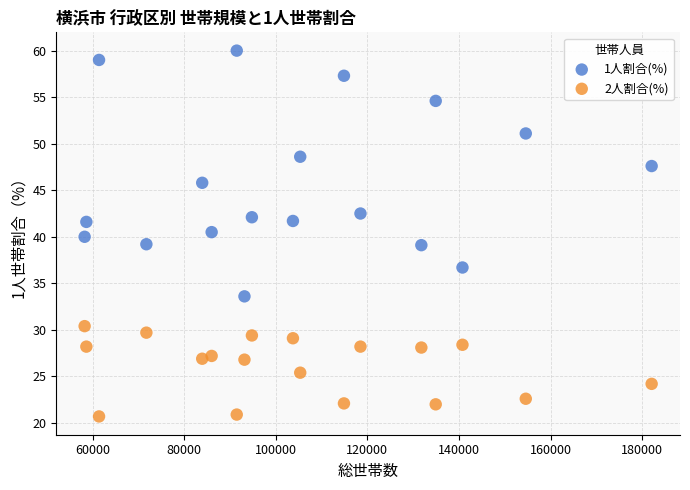

Which series has the largest Y range (max minus min)?

1人割合(%)